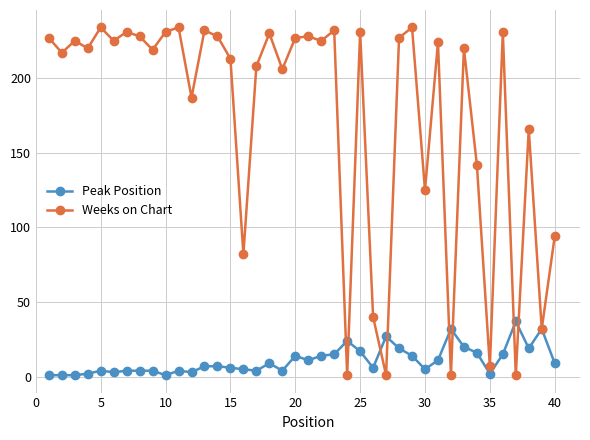

What are all the series names shown in the legend?

Peak Position, Weeks on Chart